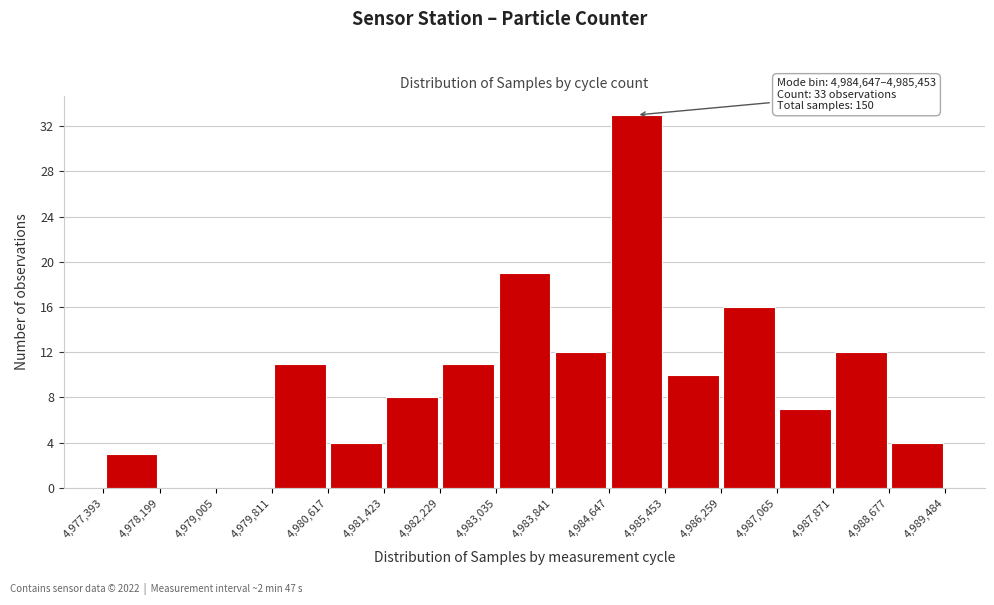

Which range on the x-axis has the tallest bar?

4,984,647 to 4,985,453